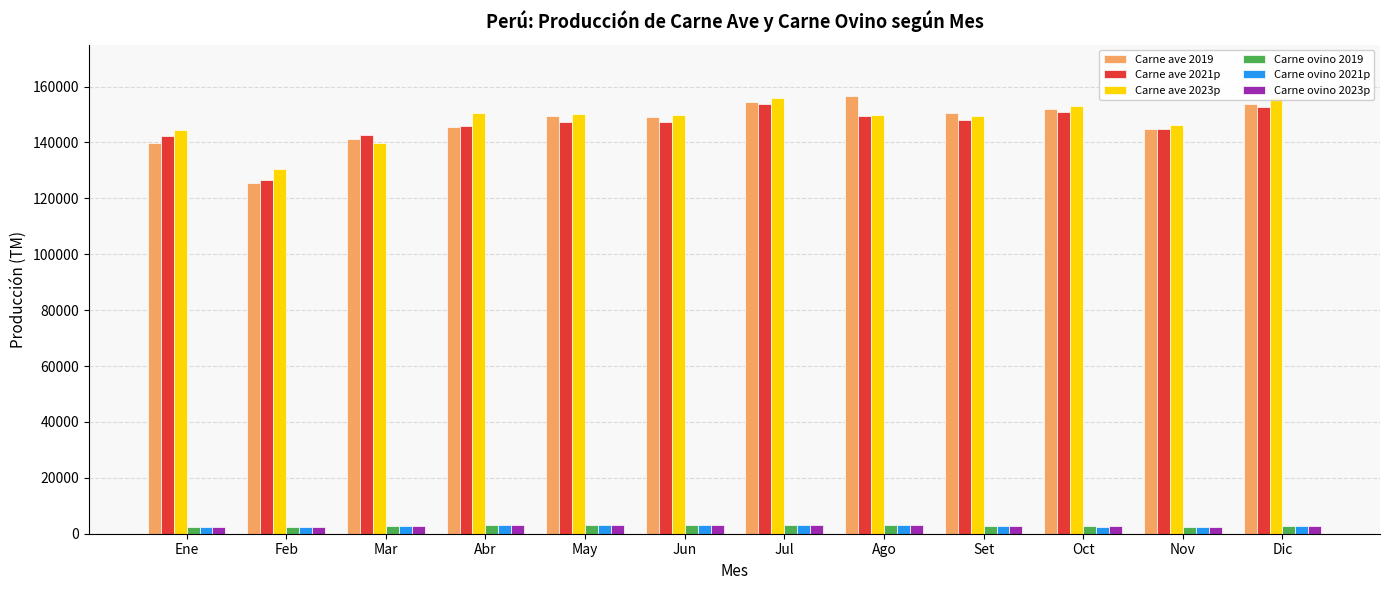

The value of Carne ave 2019 at Jun is 149263.9. True or false?

True